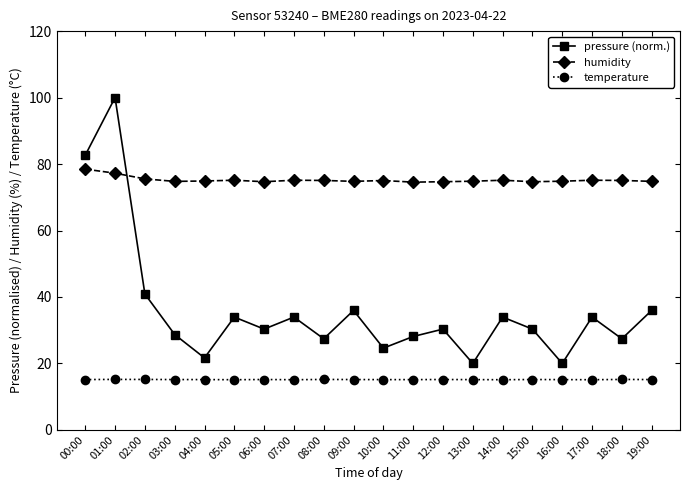

What is the label of the 18th point from the right?

02:00